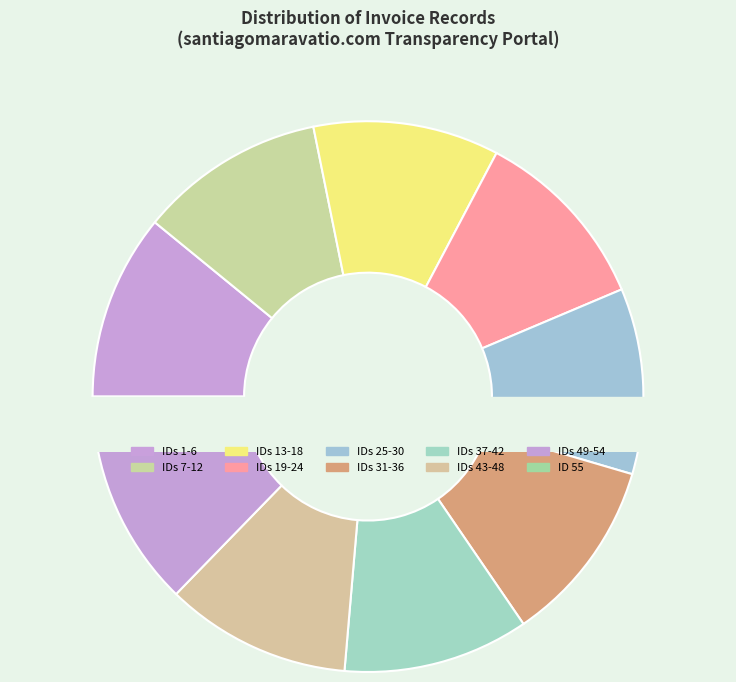

To the nearest percent, what percentage of the pie is 1?

2%